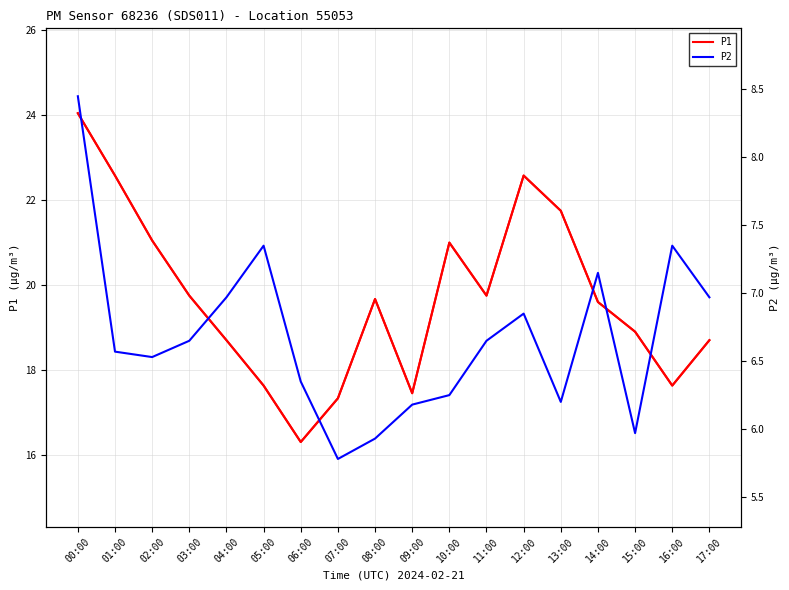

List the labels in order of P2 value, largest first.

00:00, 05:00, 16:00, 14:00, 04:00, 17:00, 12:00, 03:00, 11:00, 01:00, 02:00, 06:00, 10:00, 13:00, 09:00, 15:00, 08:00, 07:00